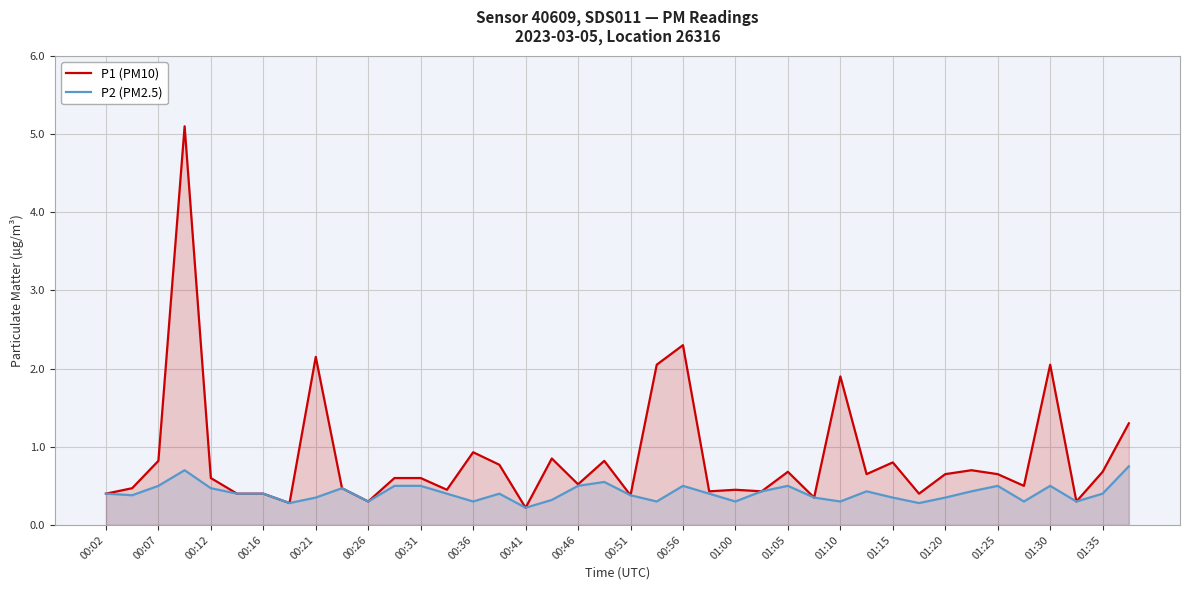

How many interior local peaks does the P1 (PM10) series have?

12